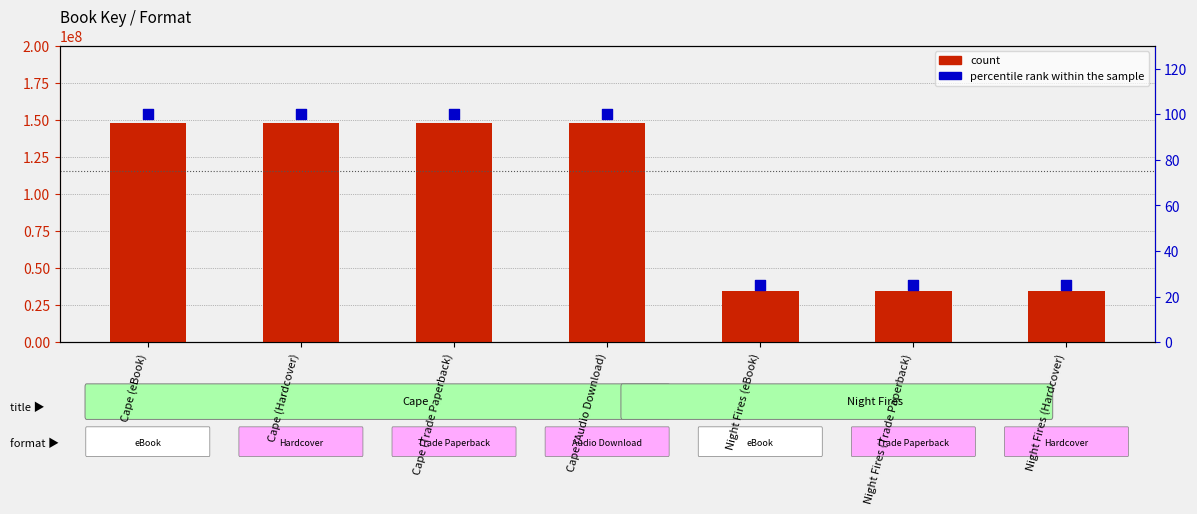

Is the value of percentile rank within the sample at Cape (eBook) greater than the value of count at Cape (eBook)?

No